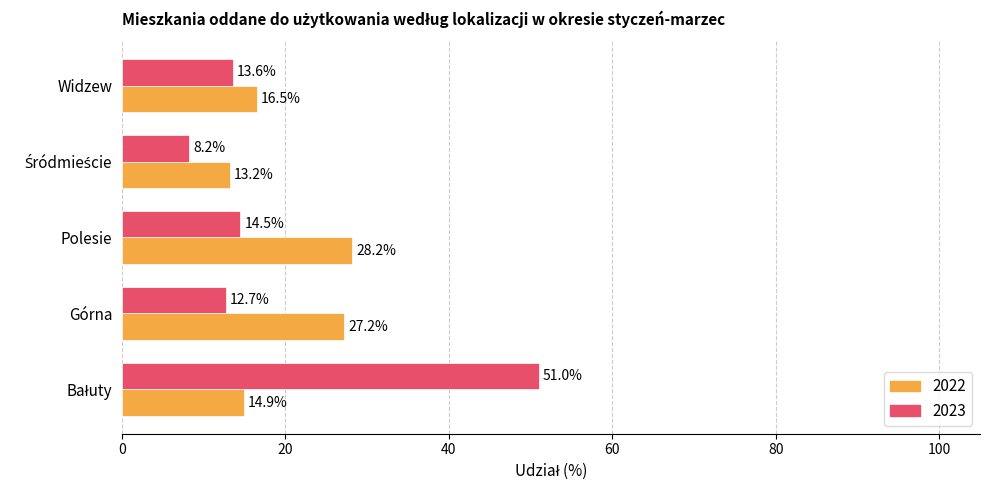

How many data points in 2023 are above 13?

3